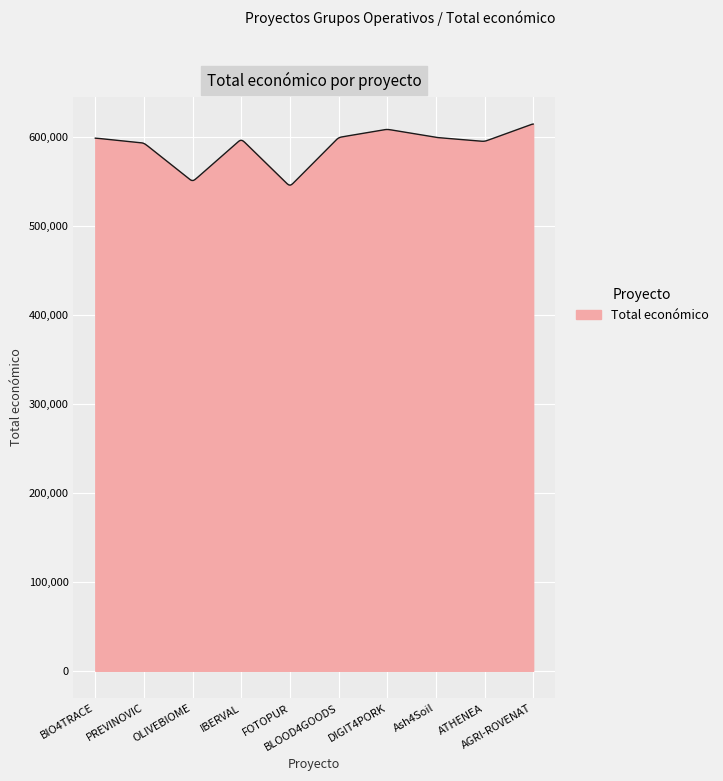

What is the average value?

588817.0